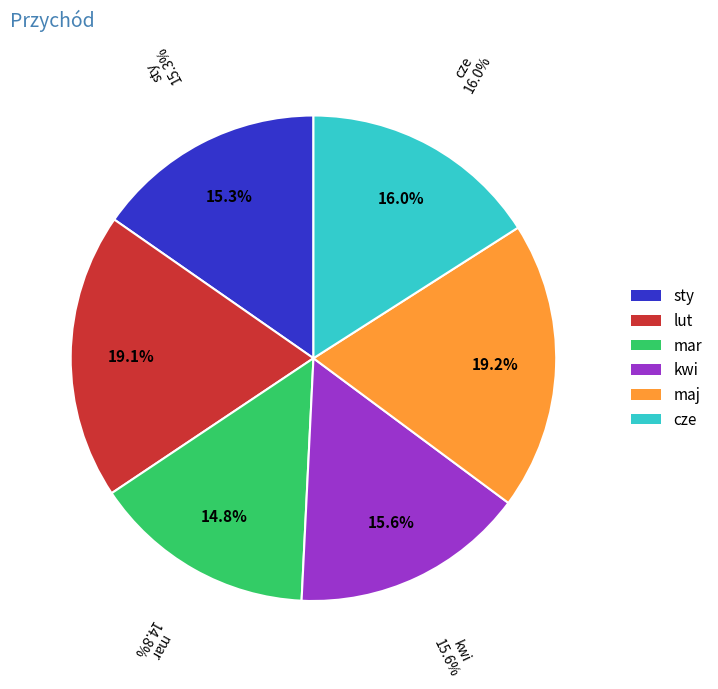

How many segments does this pie chart have?

6